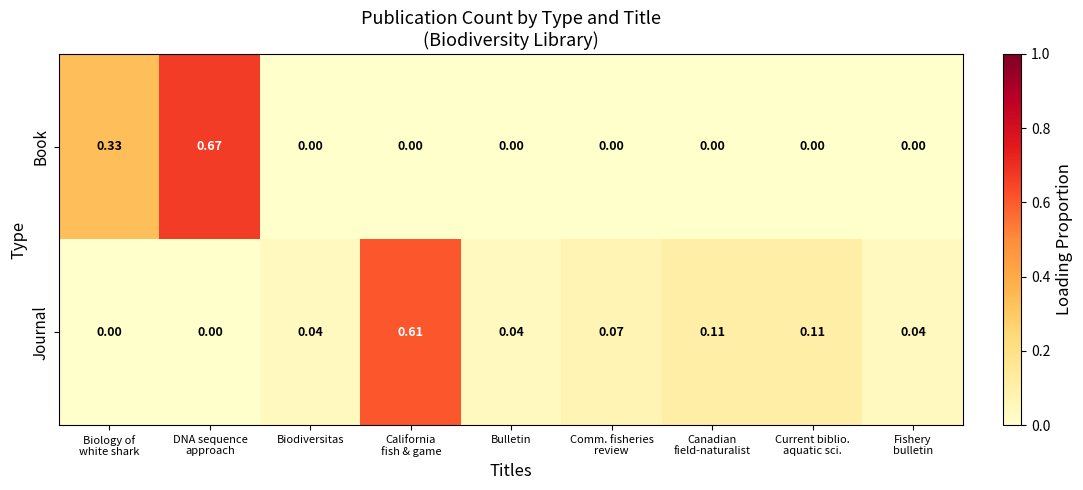

Rank the series by their maximum value, from highest to lowest.

Book, Journal